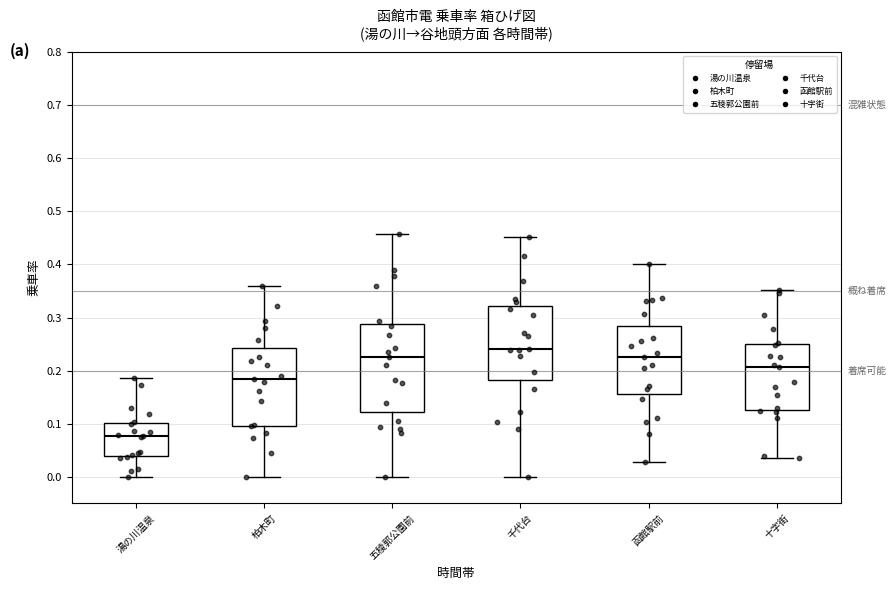

Comparing the boxes themselves (not the whiskers), which one is the tallest?

五稜郭公園前